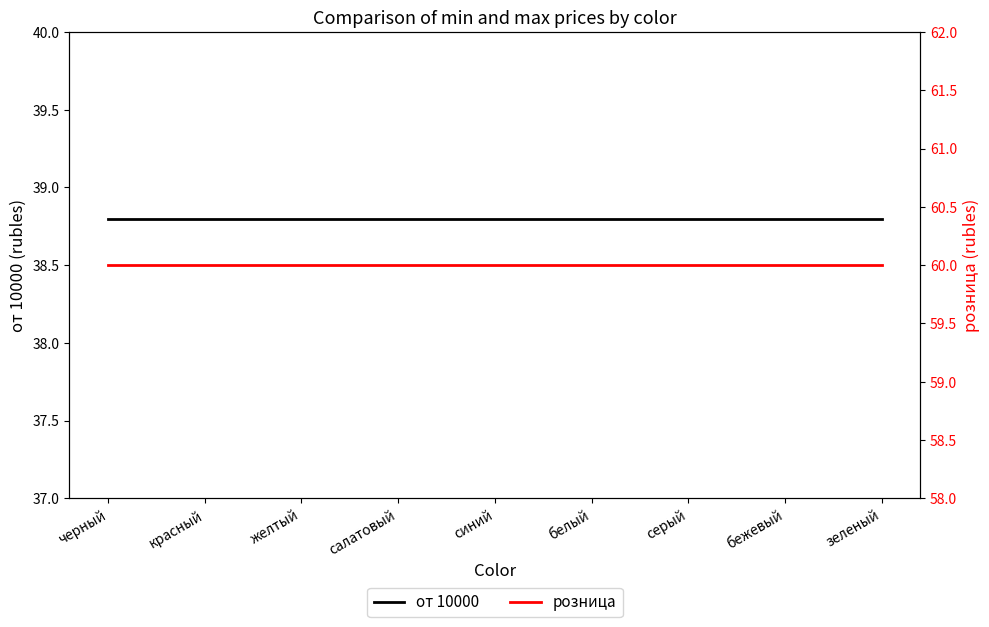

Which series has the largest range (max minus min)?

от 10000